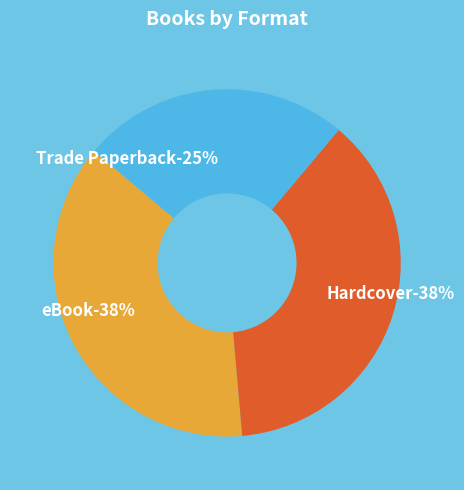

Which category has the biggest portion of the pie?

eBook